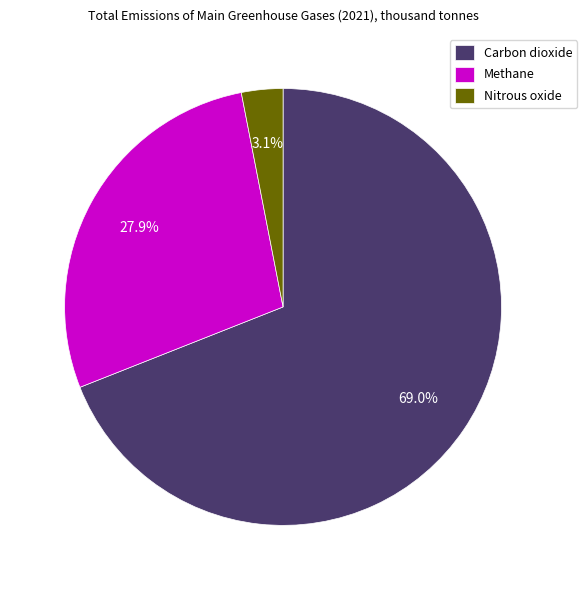

Which slice is the smallest?

Nitrous oxide